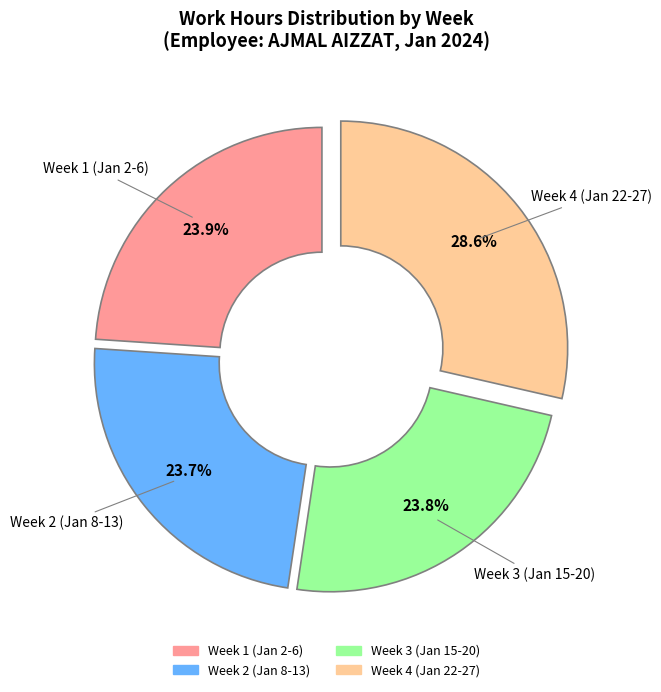

Is there any slice that represents more than half of the pie?

No